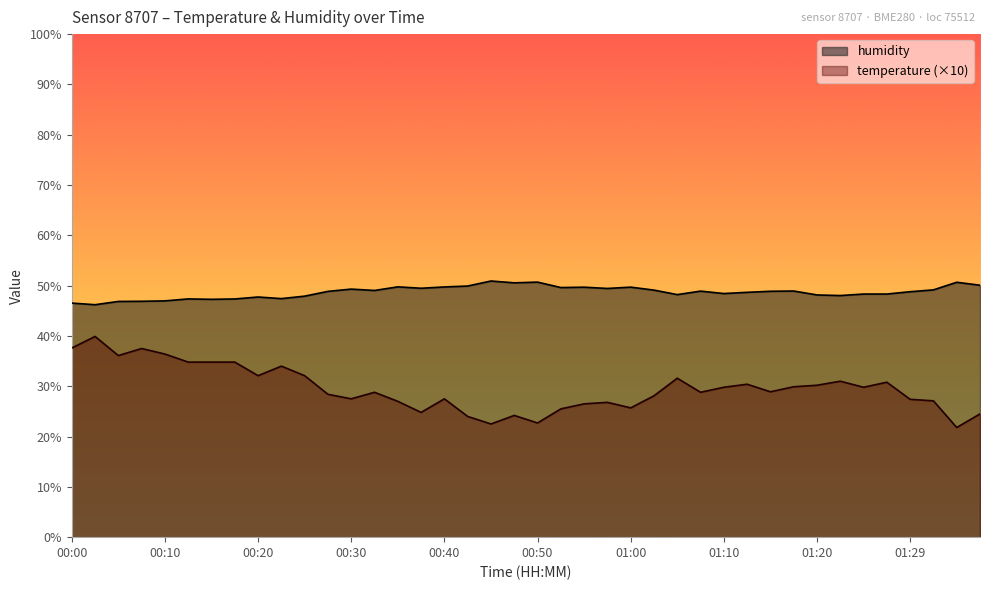

At which label does temperature reach its minimum?

01:34